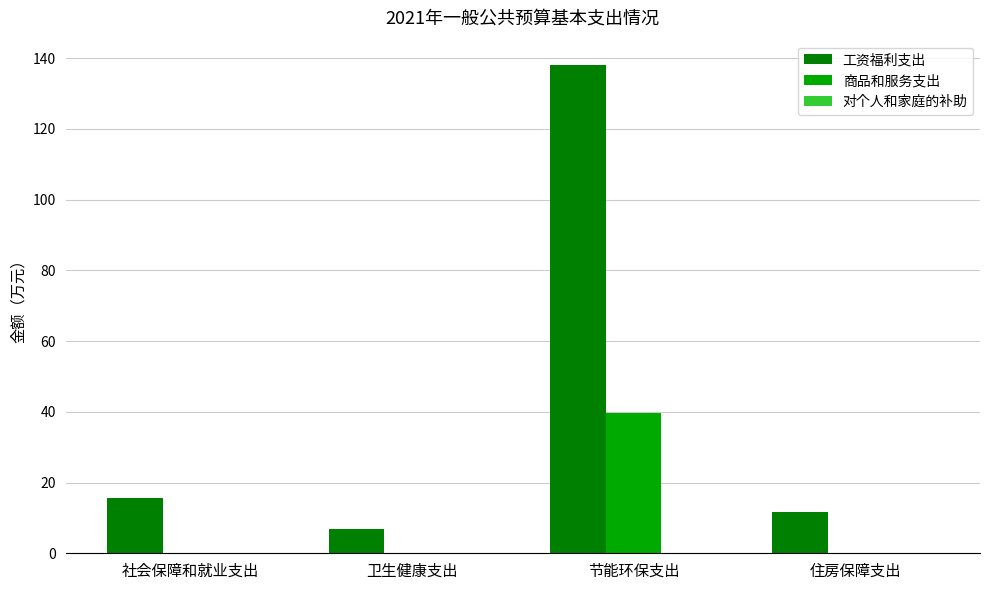

Is it true that 工资福利支出 equals 11.8 at 住房保障支出?

True